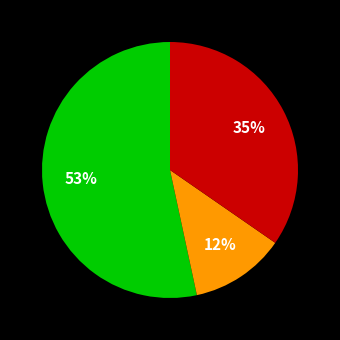

To the nearest percent, what is the difference between the largest and smallest slice percentages?

41%